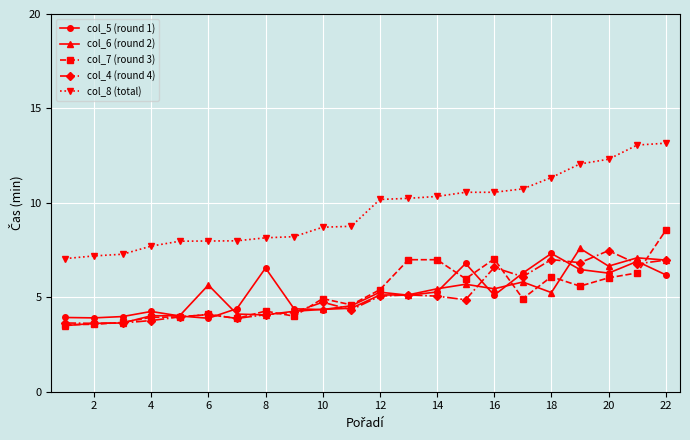

What is the difference between the second highest and minimum values in the col_7 (round 3) series?

3.5